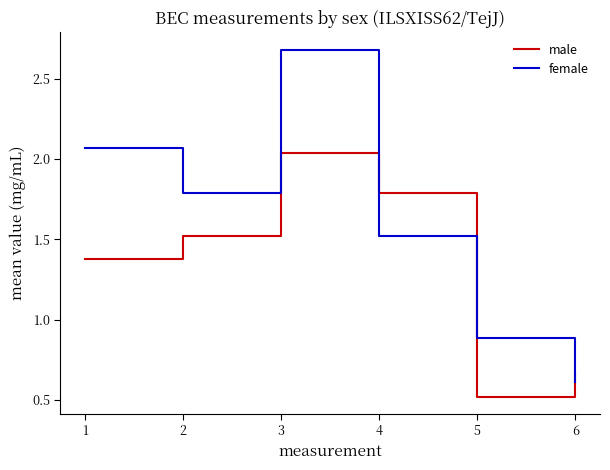

At 3, list the series in order from smallest to largest.

male, female